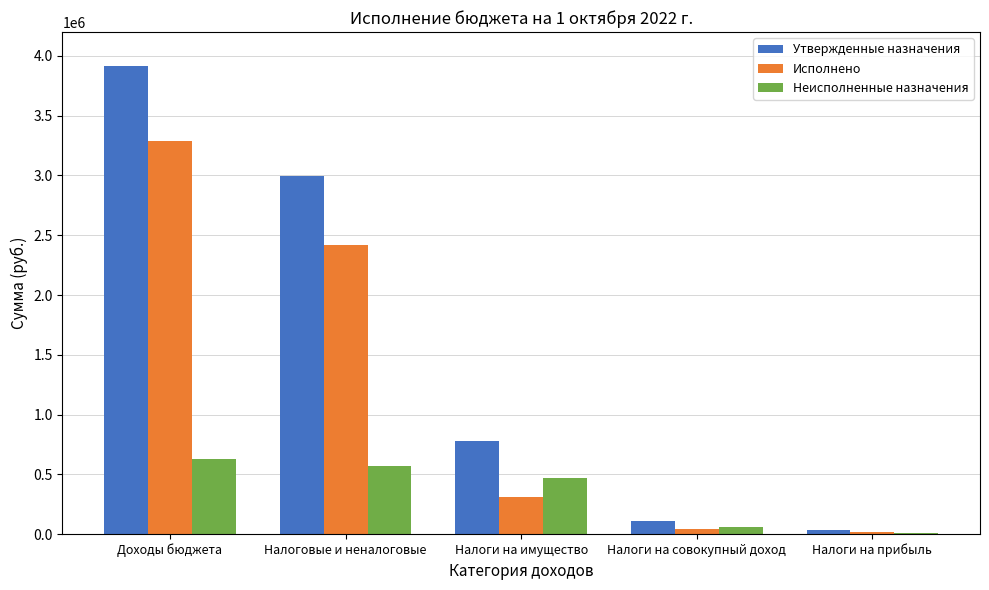

The Неисполненные назначения series shows 1031750.6 at Доходы бюджета. True or false?

False